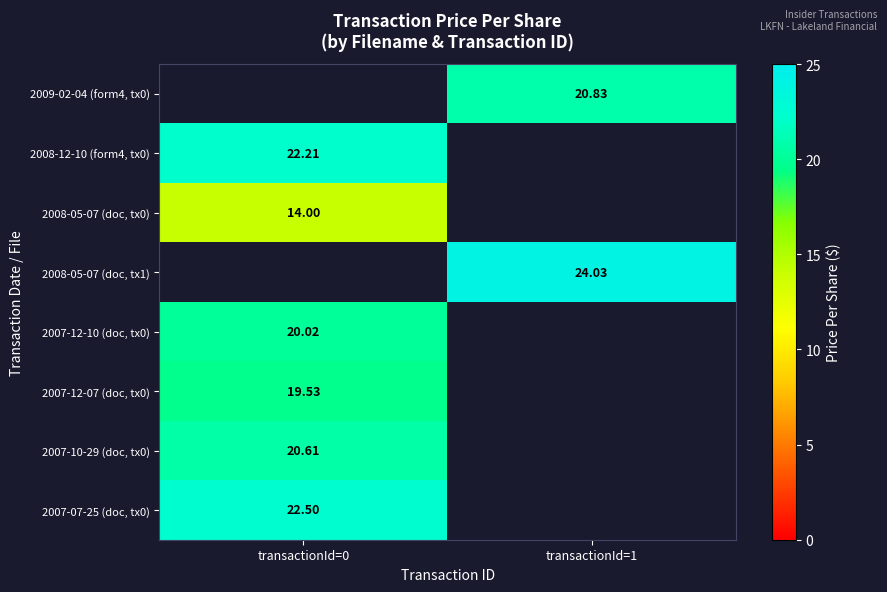

The value of 2007-12-07 (doc, tx0) at transactionId=0 is 19.5. True or false?

True